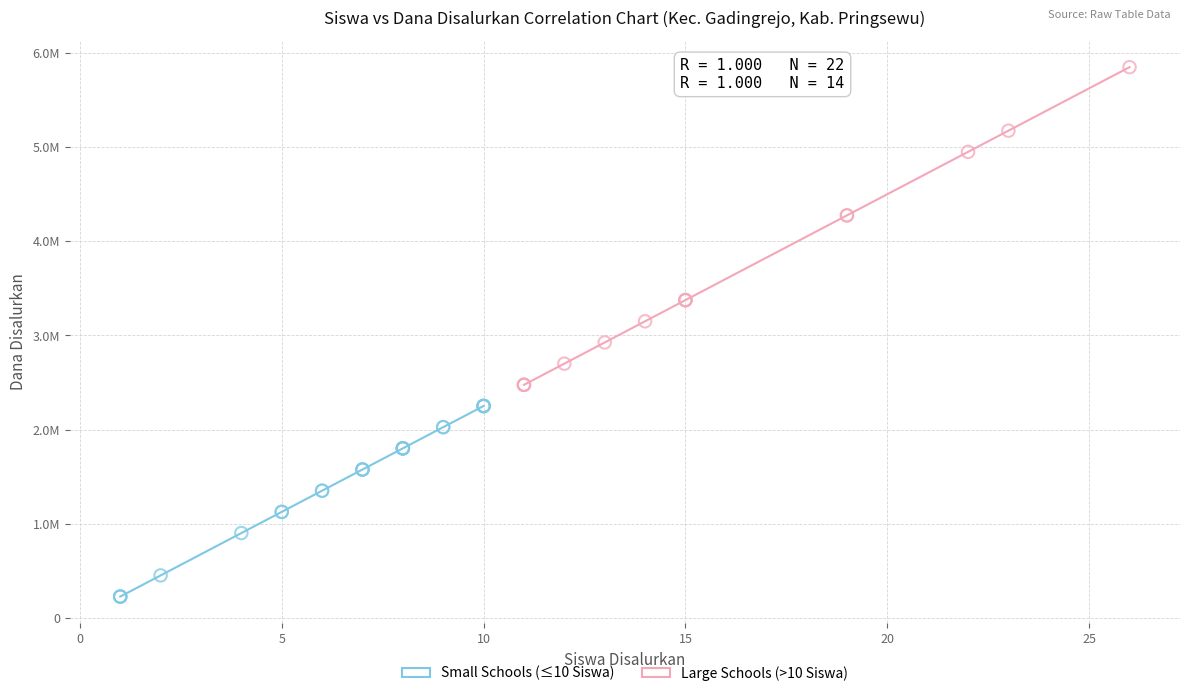

Which series contains the lowest Y value?

Small Schools (≤10 Siswa)